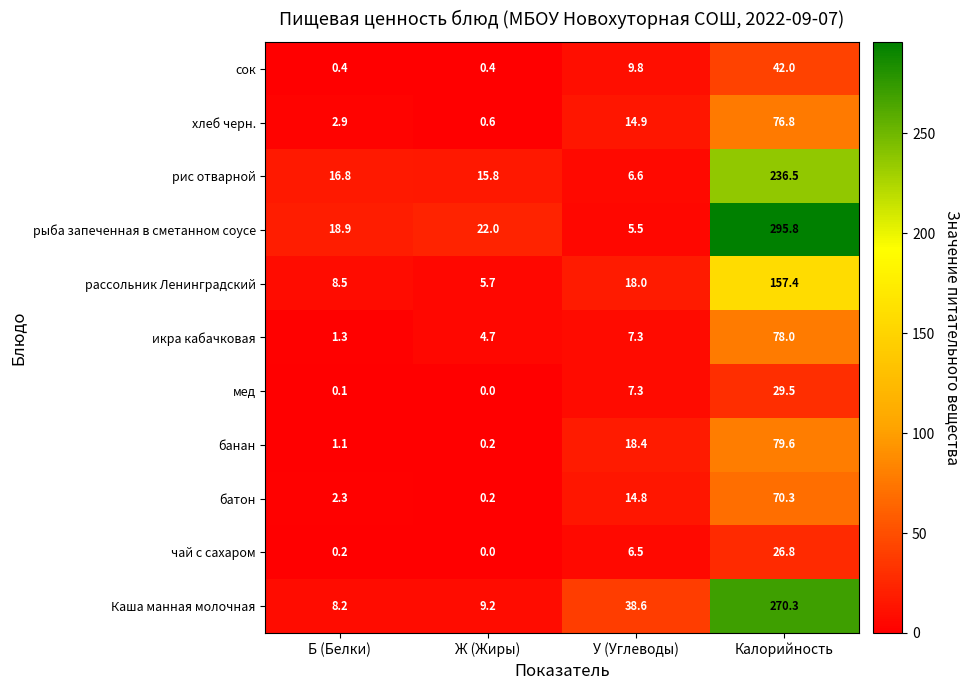

Rank the series by their maximum value, from highest to lowest.

рыба запеченная в сметанном соусе, Каша манная молочная, рис отварной, рассольник Ленинградский, банан, икра кабачковая, хлеб черн., батон, сок, мед, чай с сахаром